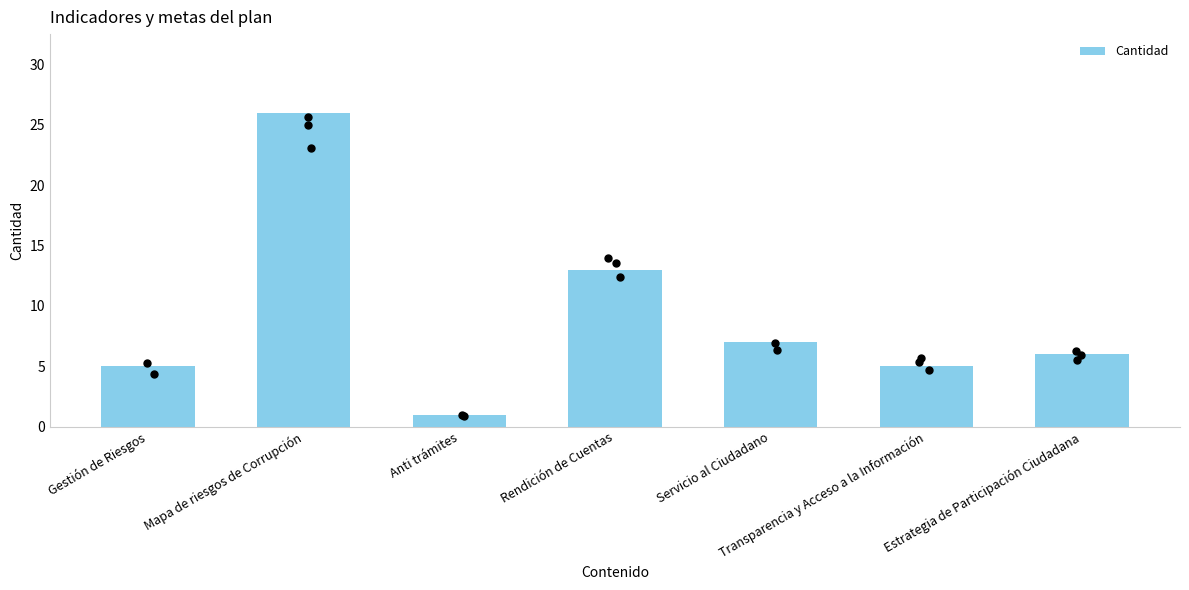

What is the change in value from Mapa de riesgos de Corrupción to Anti trámites?

-25